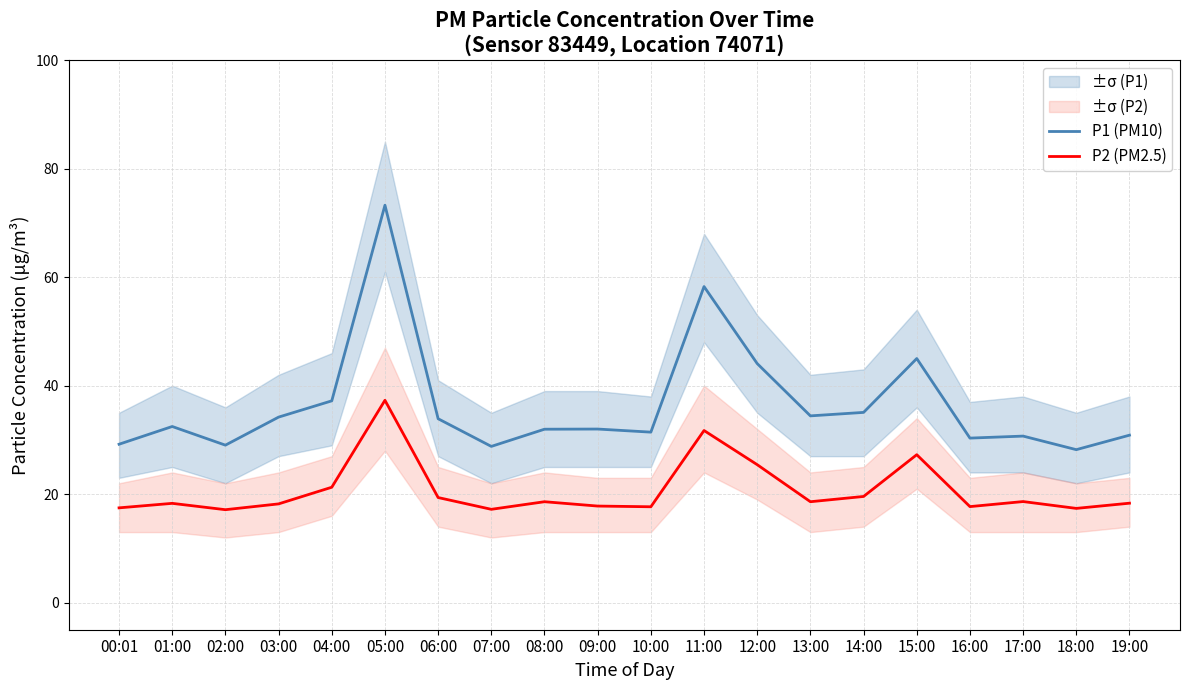

True or false: P1 (PM10) has a value of 58.3 at 11:00.

True